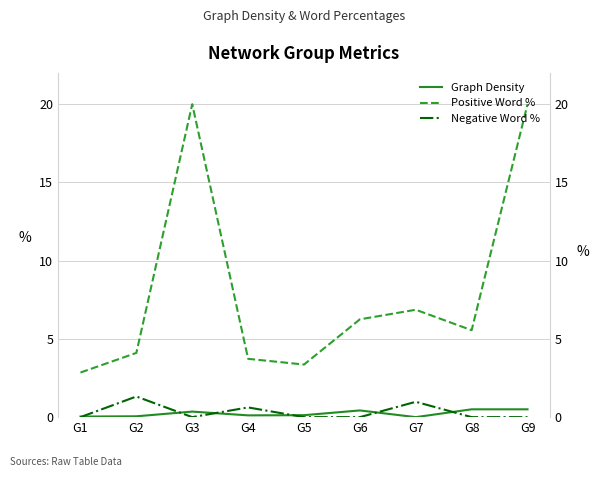

Reading right to left, what are all the values shown in this chart?

Graph Density: 0.5	0.5	0.0	0.4	0.1	0.1	0.4	0.1	0.0
Positive Word %: 20.0	5.6	6.9	6.2	3.4	3.7	20.0	4.1	2.9
Negative Word %: 0.0	0.0	1.0	0.0	0.0	0.6	0.0	1.3	0.0